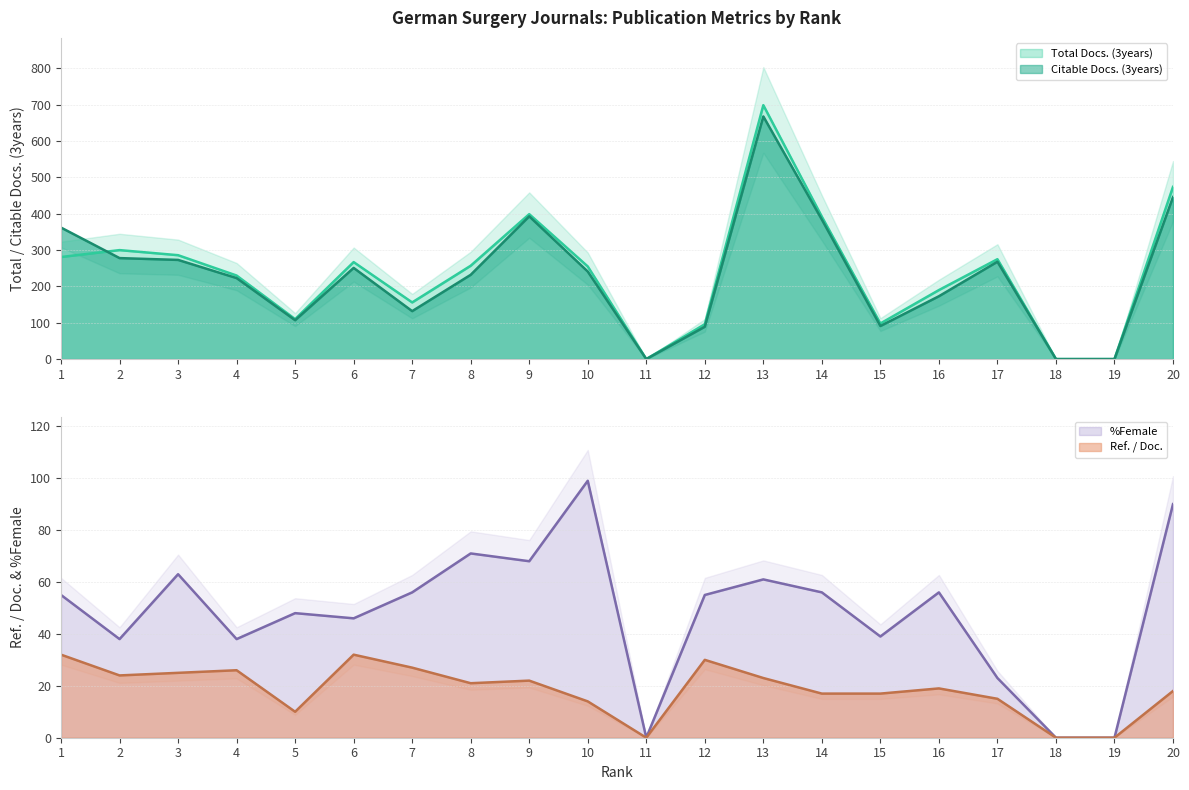

Reading right to left, extract all data points from this chart.

Total Docs. (3years): 20=474	19=0	18=0	17=275	16=190	15=98	14=392	13=699	12=96	11=0	10=255	9=399	8=257	7=156	6=267	5=110	4=230	3=286	2=300	1=281
Citable Docs. (3years): 20=446	19=0	18=0	17=268	16=173	15=91	14=384	13=668	12=89	11=0	10=241	9=393	8=232	7=132	6=251	5=107	4=223	3=273	2=278	1=362
Ref. / Doc.: 20=18	19=0	18=0	17=15	16=19	15=17	14=17	13=23	12=30	11=0	10=14	9=22	8=21	7=27	6=32	5=10	4=26	3=25	2=24	1=32
%Female: 20=90	19=0	18=0	17=23	16=56	15=39	14=56	13=61	12=55	11=0	10=99	9=68	8=71	7=56	6=46	5=48	4=38	3=63	2=38	1=55